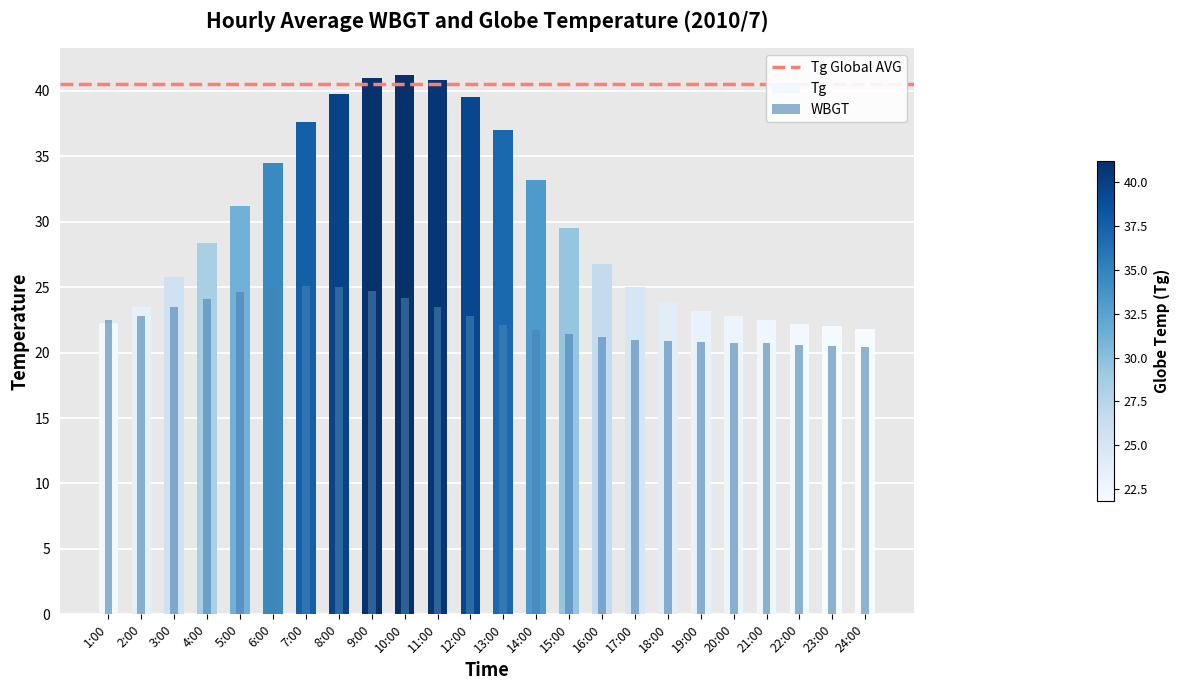

At how many categories does at least one series exceed 38?

5